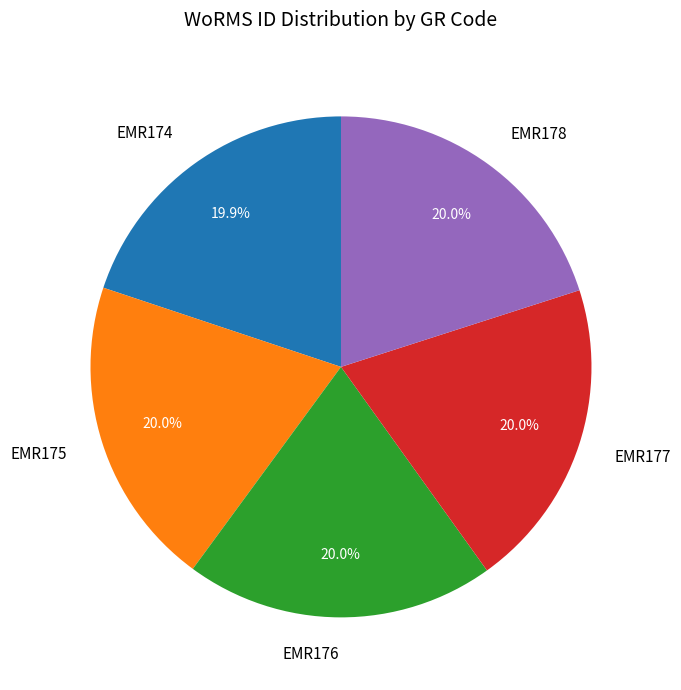

To the nearest percent, what is the combined percentage of EMR174 and EMR177?

40%